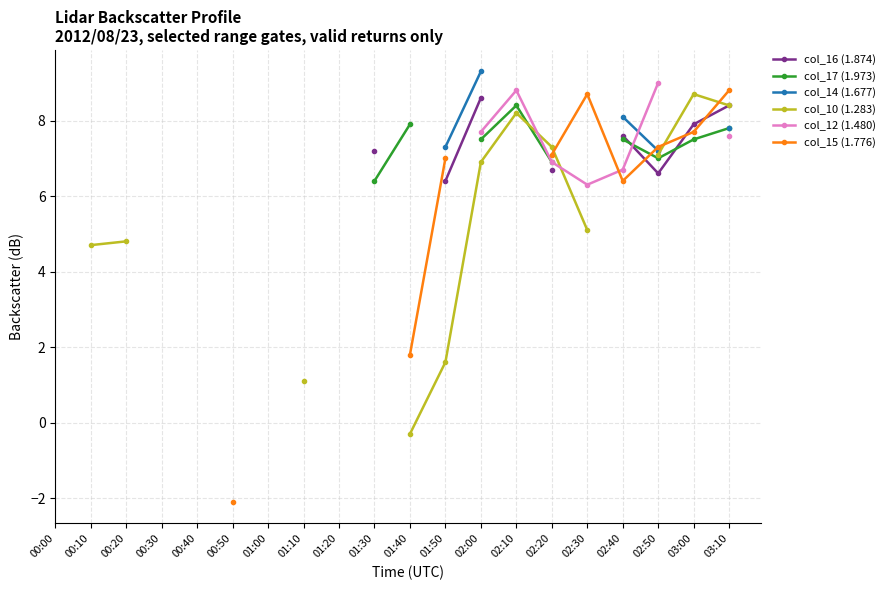

Is it true that col_16 (1.874) equals 10.7 at 01:30?

False